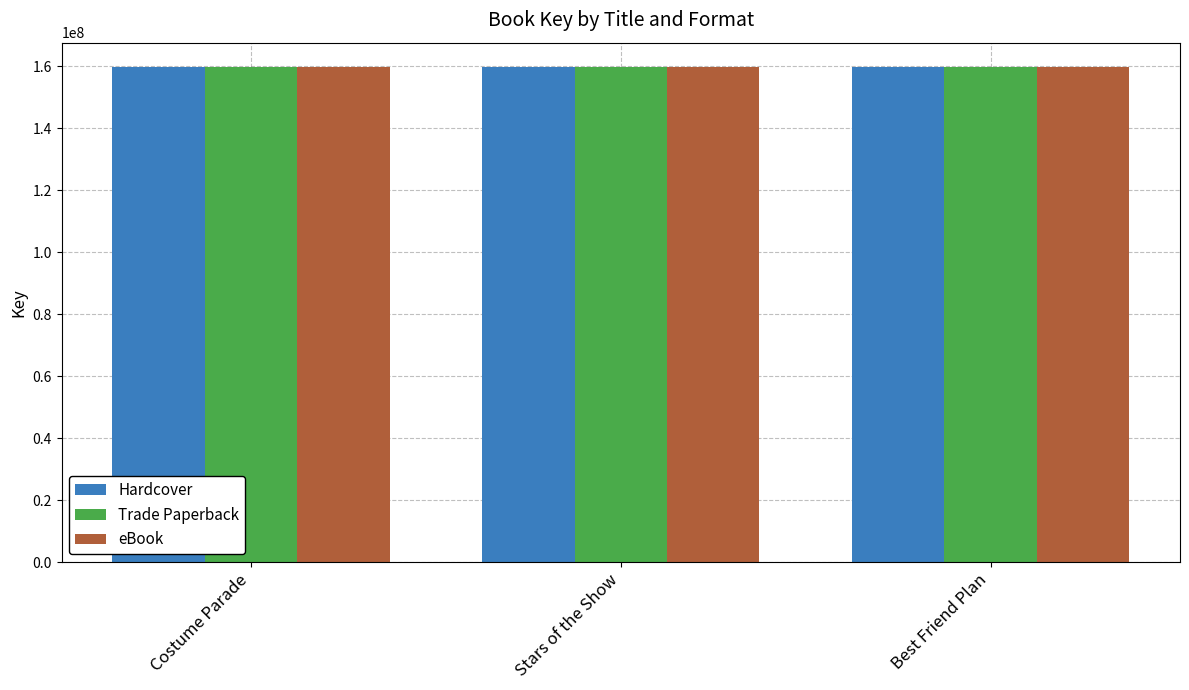

What is the approximate value of Hardcover at Stars of the Show, to the nearest 10?

159676380